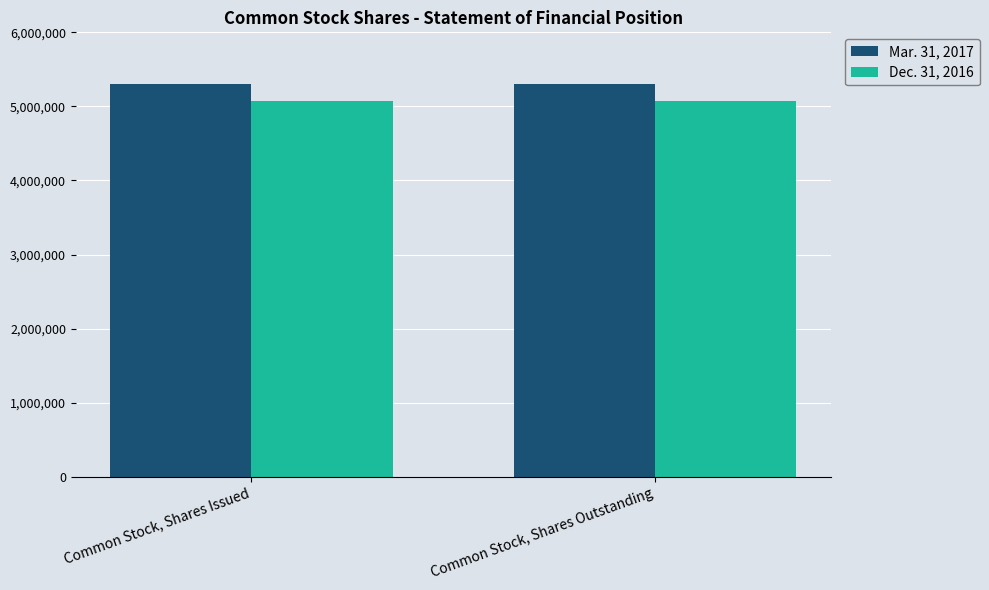

True or false: Dec. 31, 2016 has a value of 7482633 at Common Stock, Shares Outstanding.

False